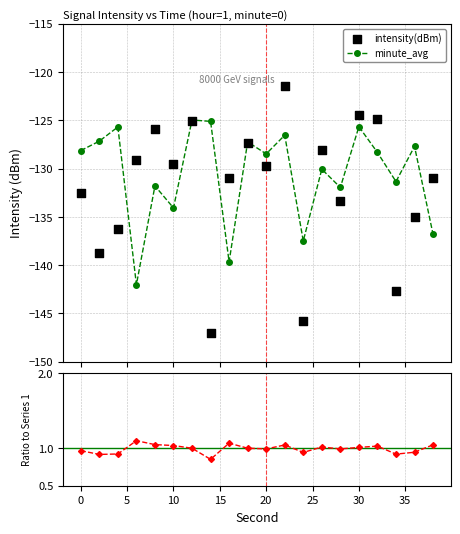

Which series has the widest spread of Y values?

intensity(dBm)